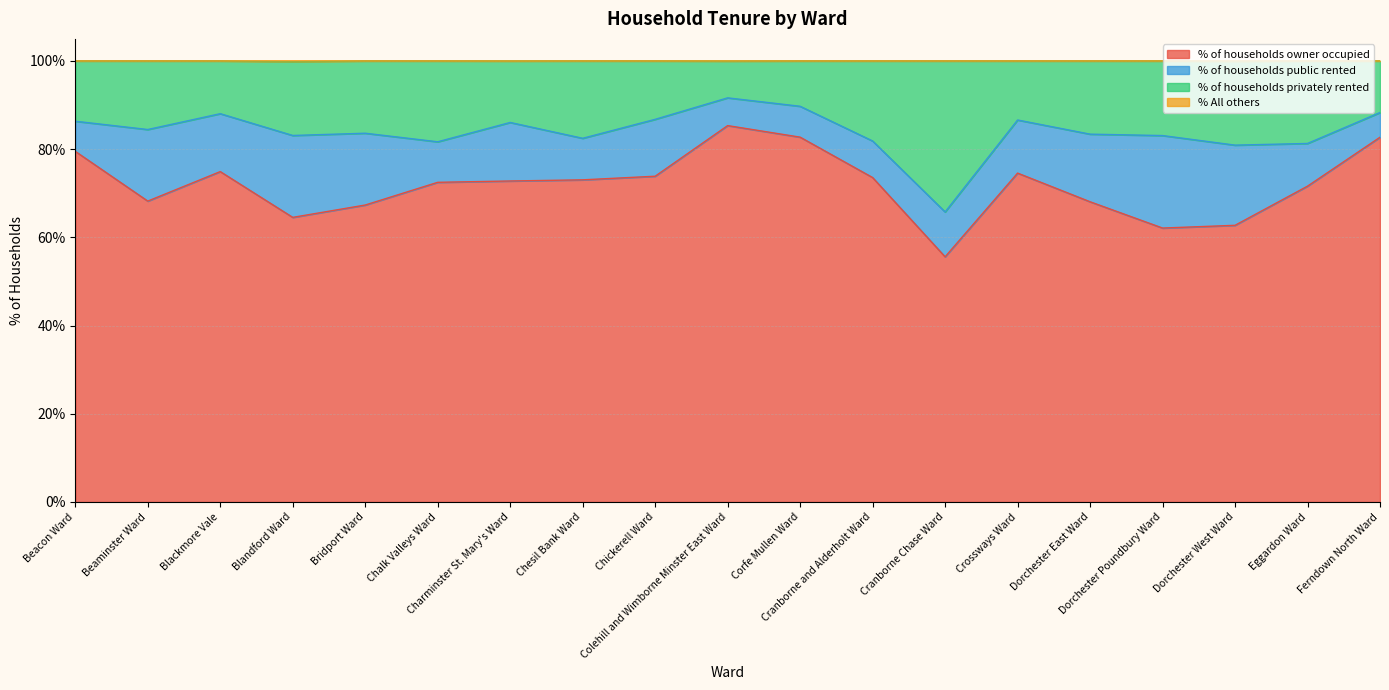

The value of % All others at Eggardon Ward is 152.1. True or false?

False